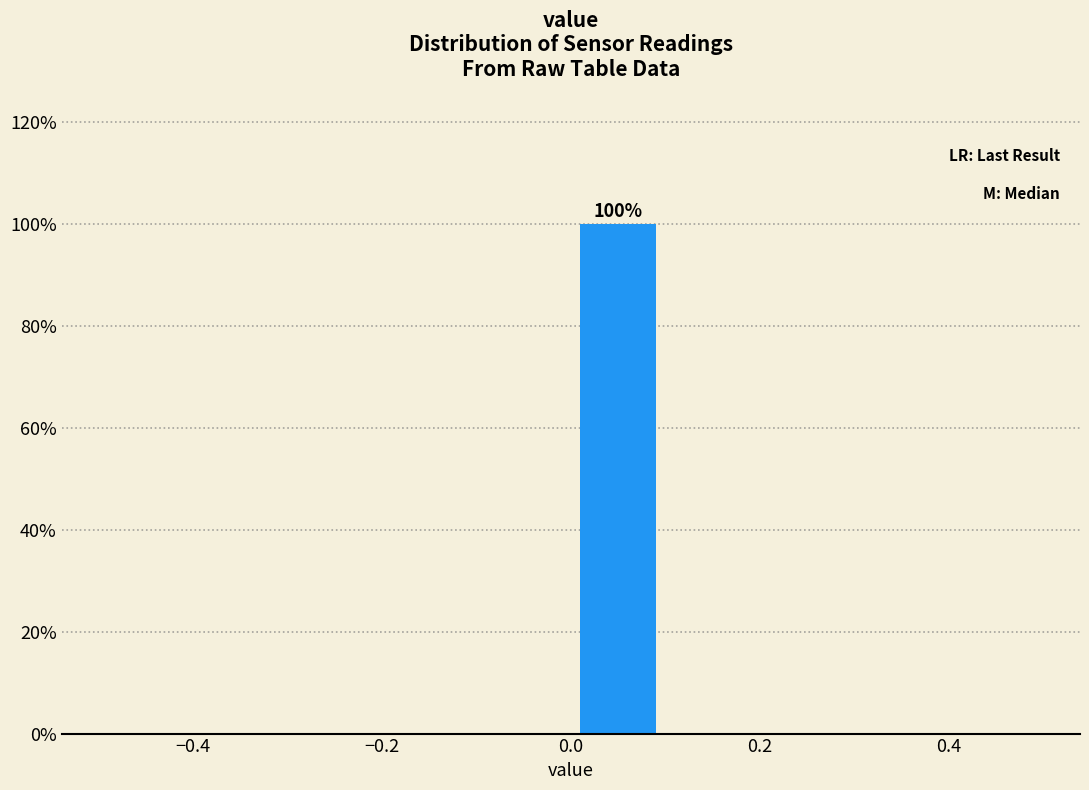

Over which range of the x-axis is the bar tallest?

0.0 to 0.1